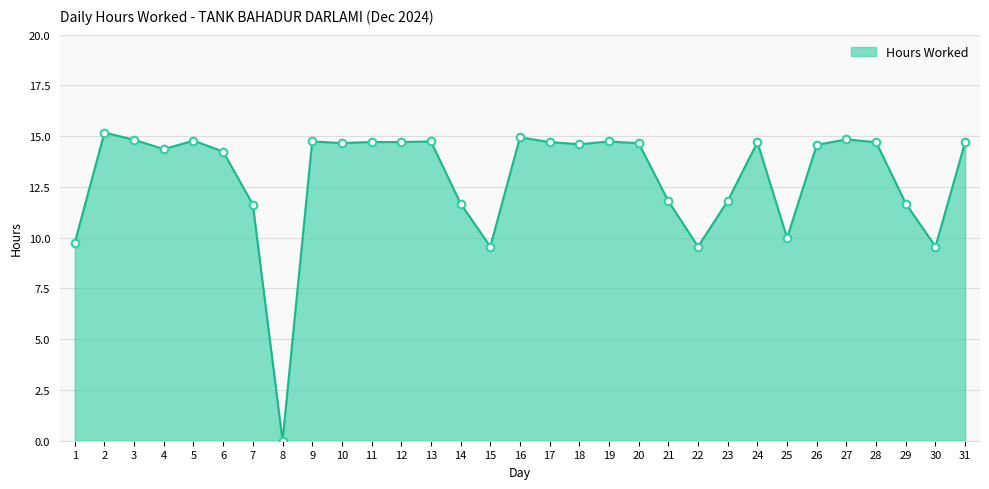

What is the change in value from 1 to 14?

+1.9